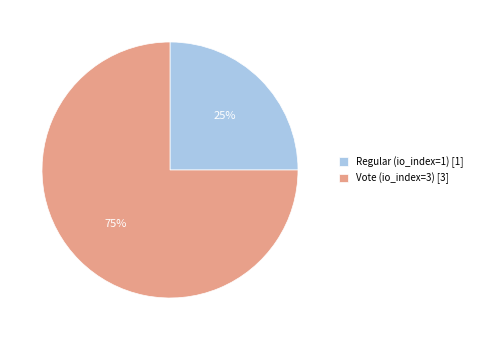

Combined, do Regular (io_index=1) [1] and Vote (io_index=3) [3] account for over 50%?

Yes